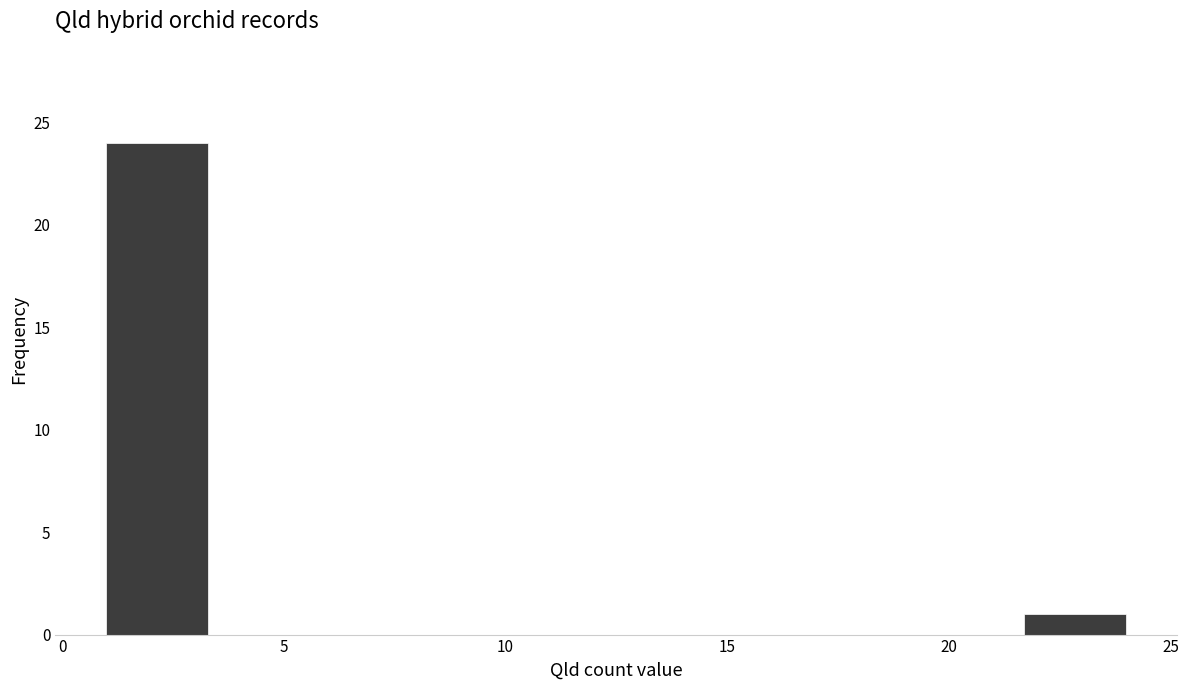

Which range on the x-axis has the tallest bar?

1.0 to 3.3